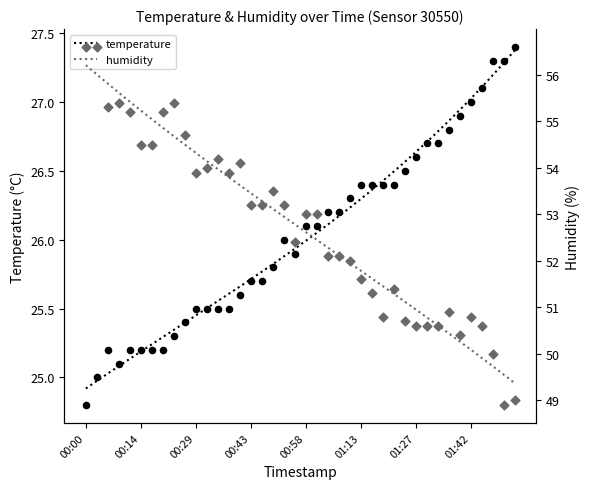

What are all the series names shown in the legend?

temperature, humidity